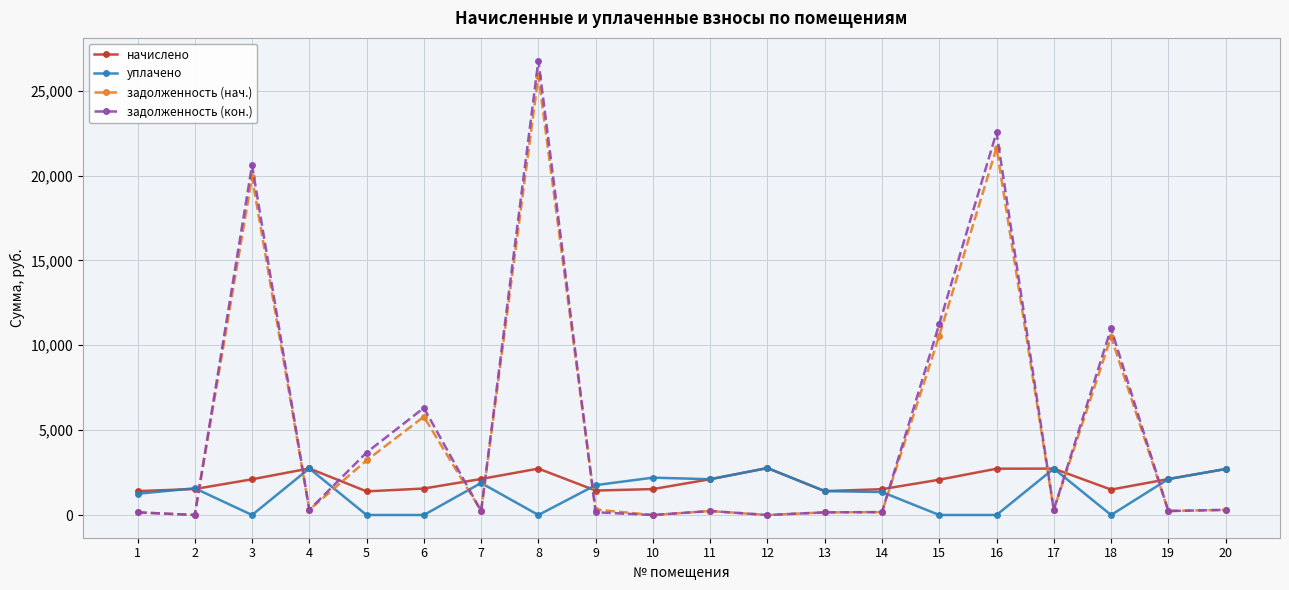

What is the sum of the задолженность (нач.) values at 11 and 7?

470.1